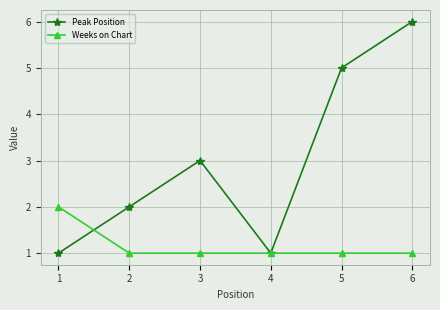

At which category does the chart reach its peak across all series?

6